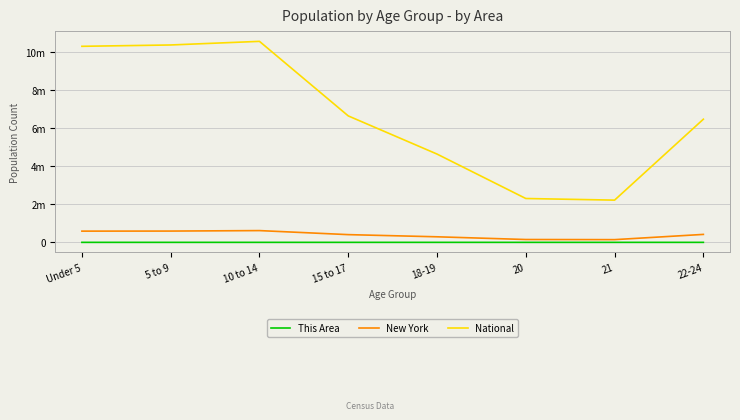

What is the approximate value of This Area at 20?

13